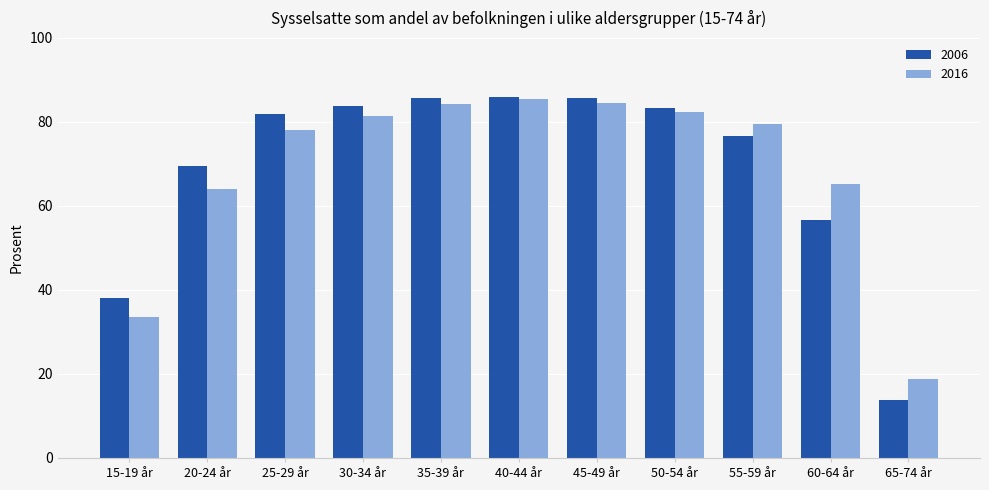

Between 20-24 år and 25-29 år, which series saw the biggest shift?

2016